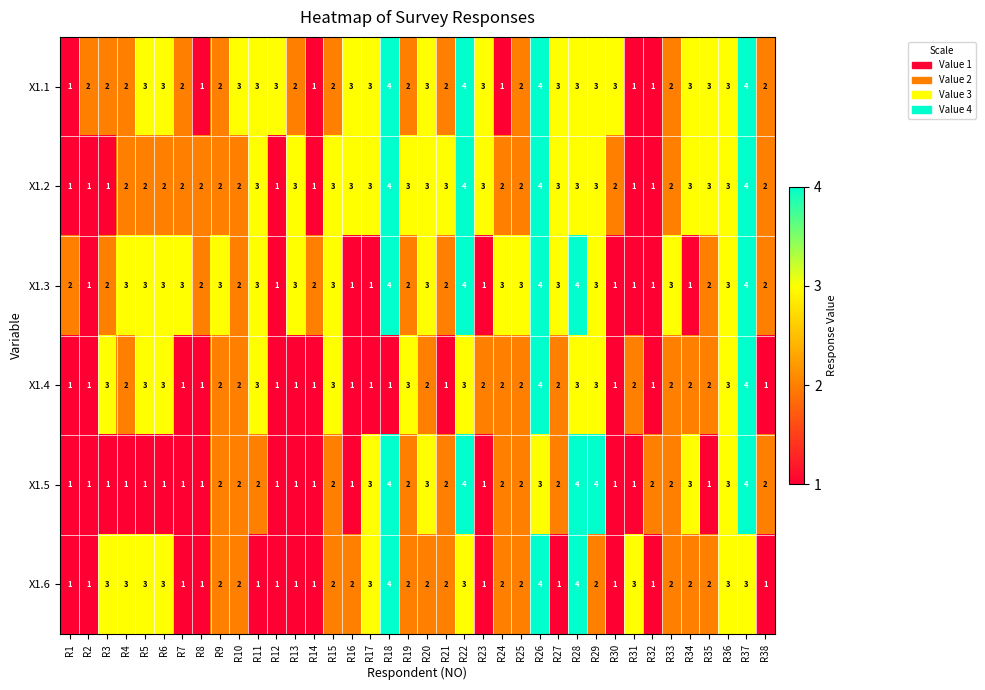

Is it true that X1.2 equals 2 at R6?

True